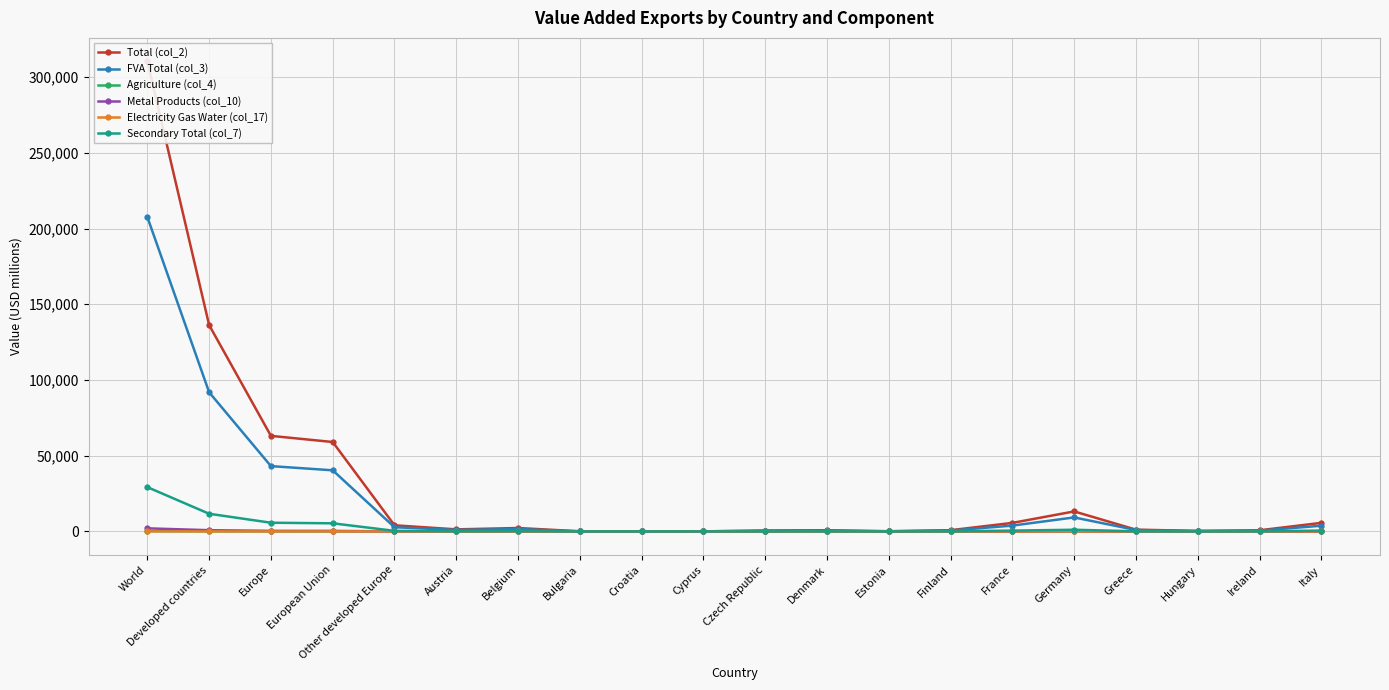

Count the number of categories in the chart.

20